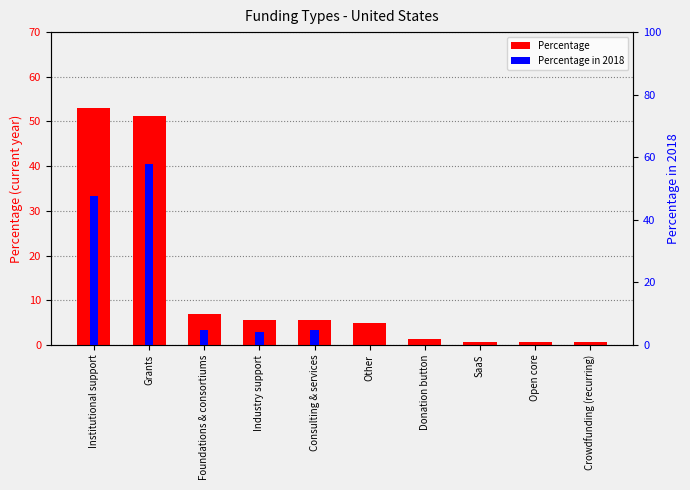

Reading left to right, what are all the values shown in this chart?

Percentage: Institutional support=53.1	Grants=51.2	Foundations & consortiums=6.9	Industry support=5.6	Consulting & services=5.6	Other=5.0	Donation button=1.2	SaaS=0.6	Open core=0.6	Crowdfunding (recurring)=0.6
Percentage in 2018: Institutional support=47.6	Grants=57.8	Foundations & consortiums=4.8	Industry support=4.1	Consulting & services=4.8	Other=0.0	Donation button=0.0	SaaS=0.0	Open core=0.0	Crowdfunding (recurring)=0.0